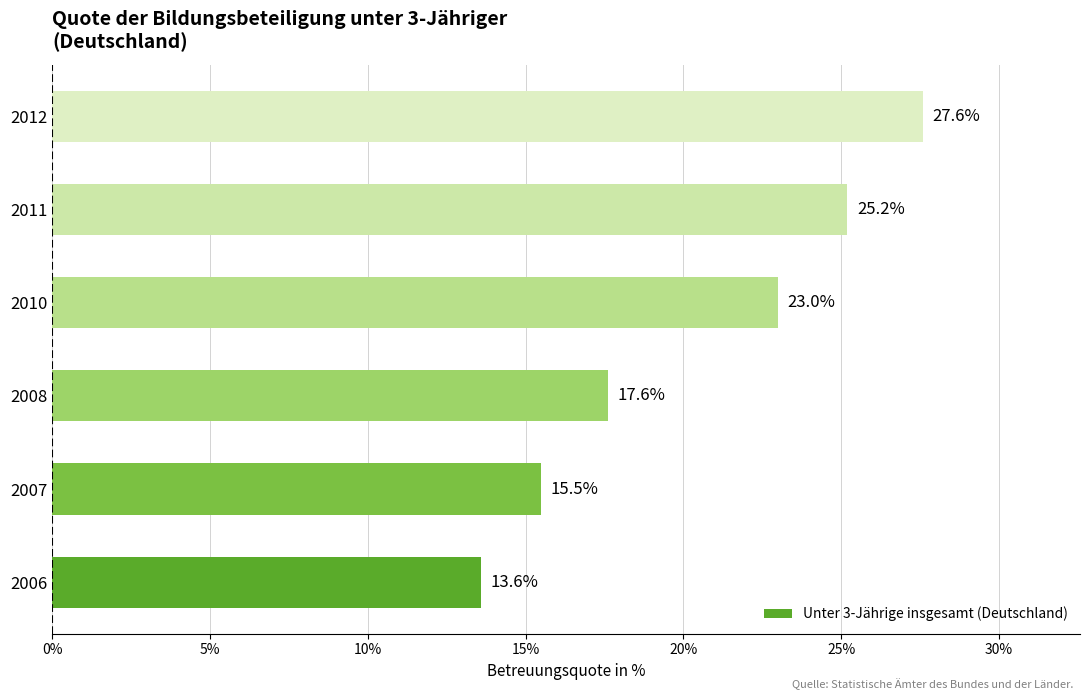

The value at 2008 is 6.9. True or false?

False